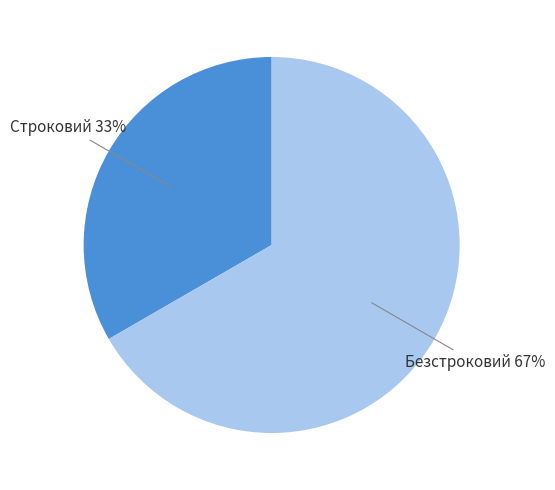

Which slice represents more than half of the pie?

Безстроковий